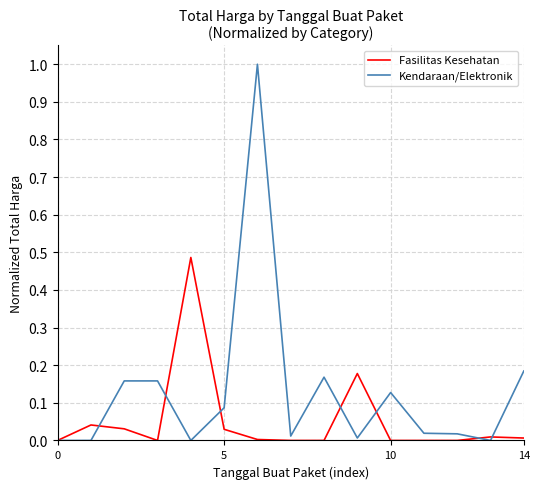

List the series in order of their overall mean, highest first.

Kendaraan/Elektronik, Fasilitas Kesehatan